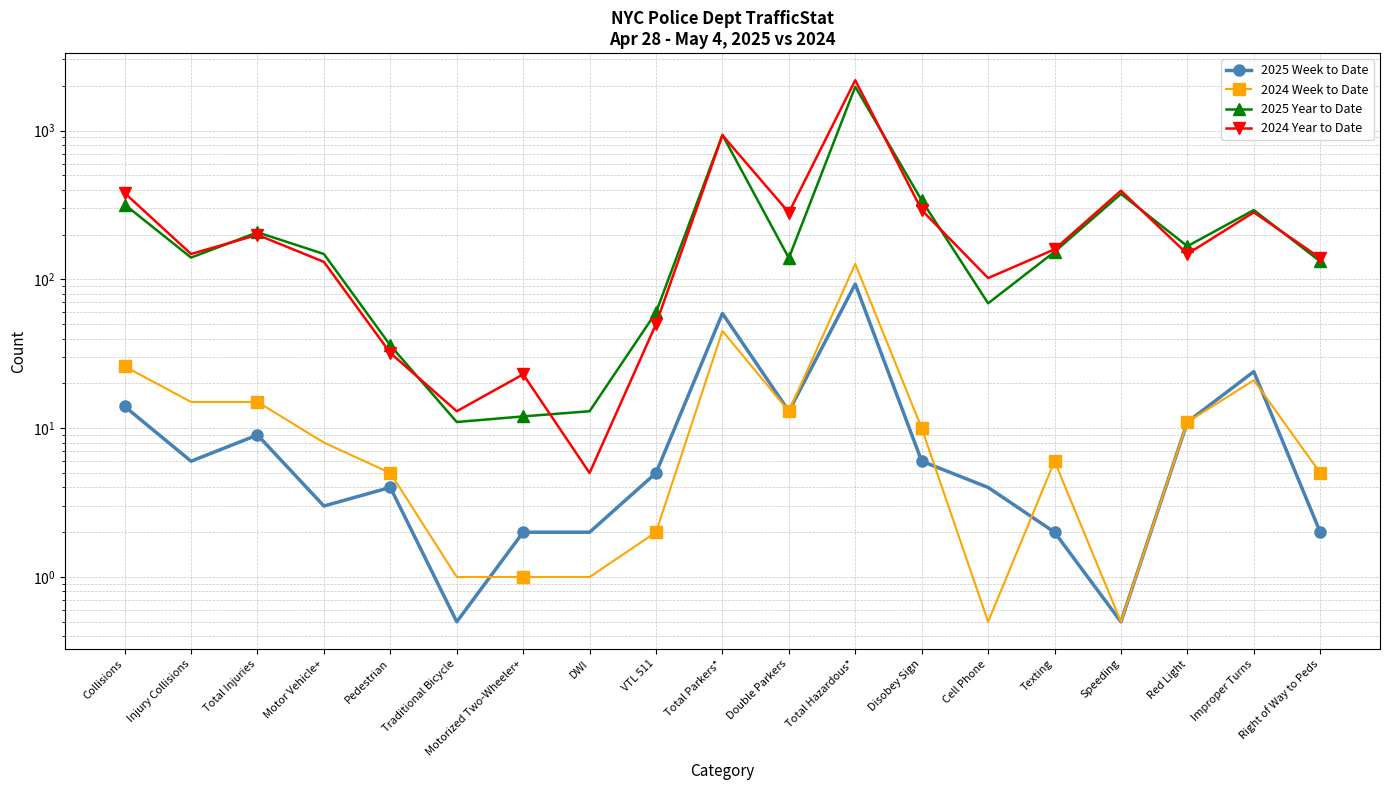

At which category is the sum across all series the highest?

Total Hazardous*